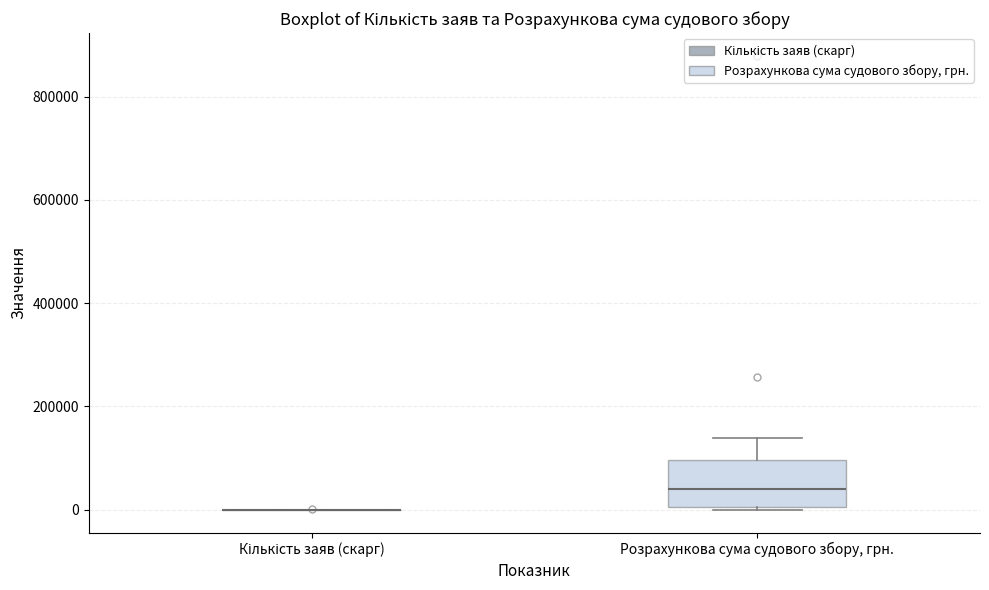

Where does the upper whisker of the box for Розрахункова сума судового збору, грн. end on the y-axis? The values are not printed on the chart, so give them approximately, as read against the axis.

140000